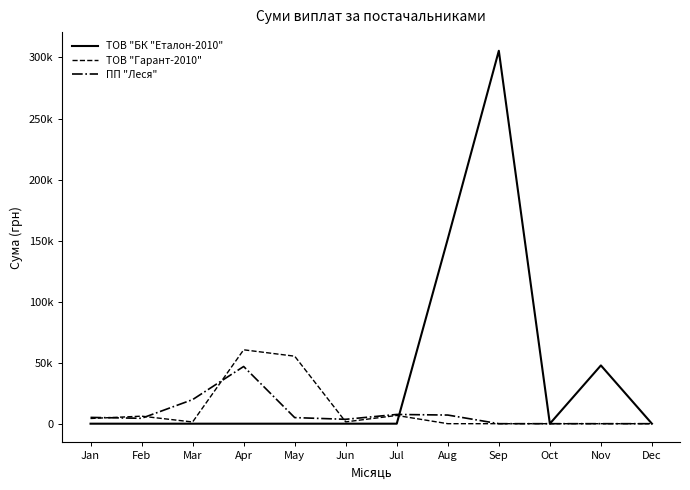

Is the value of ТОВ "БК "Еталон-2010" at Feb greater than the value of ТОВ "Гарант-2010" at May?

No